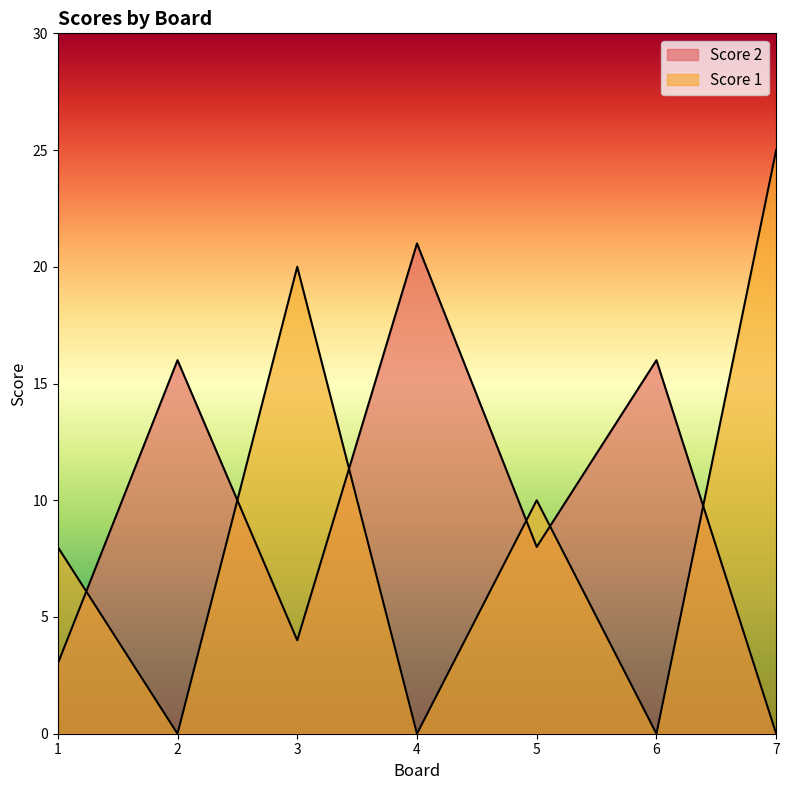

How many data points in Score 1 are above 8?

3